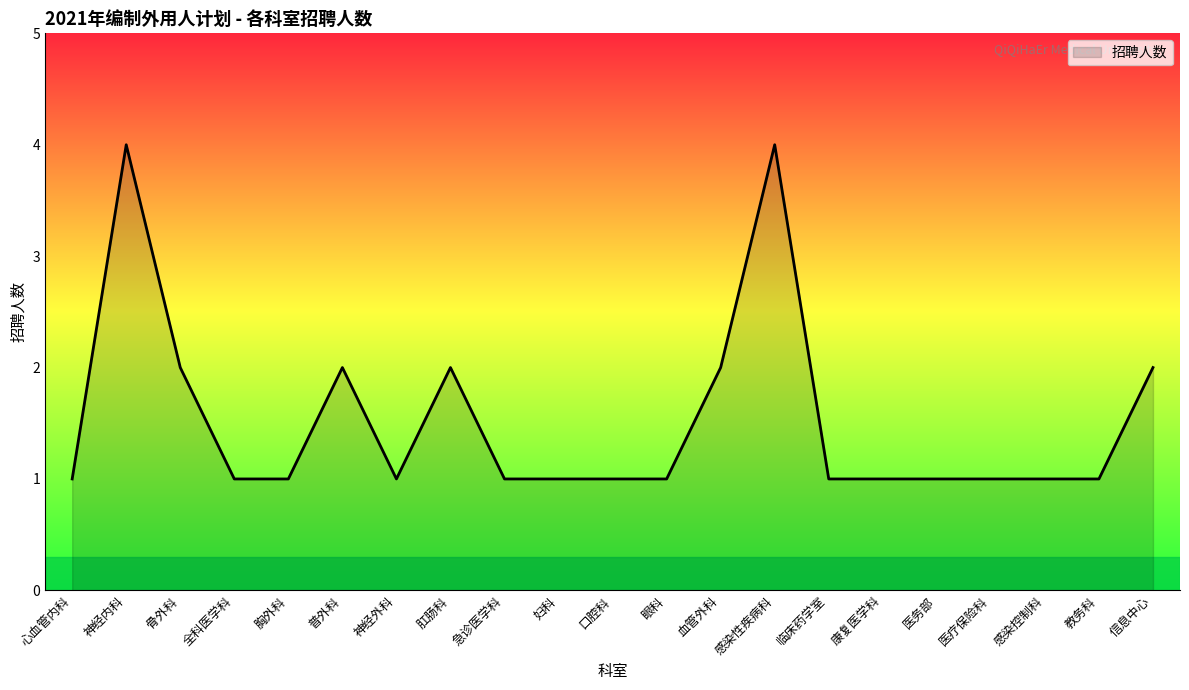

What is the average value?

2